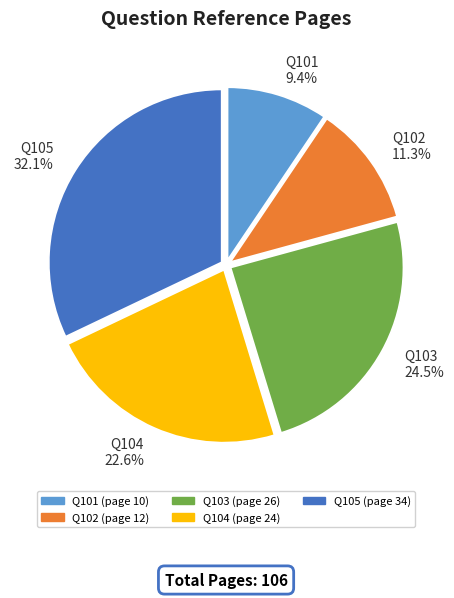

How many slices are in this pie chart?

5